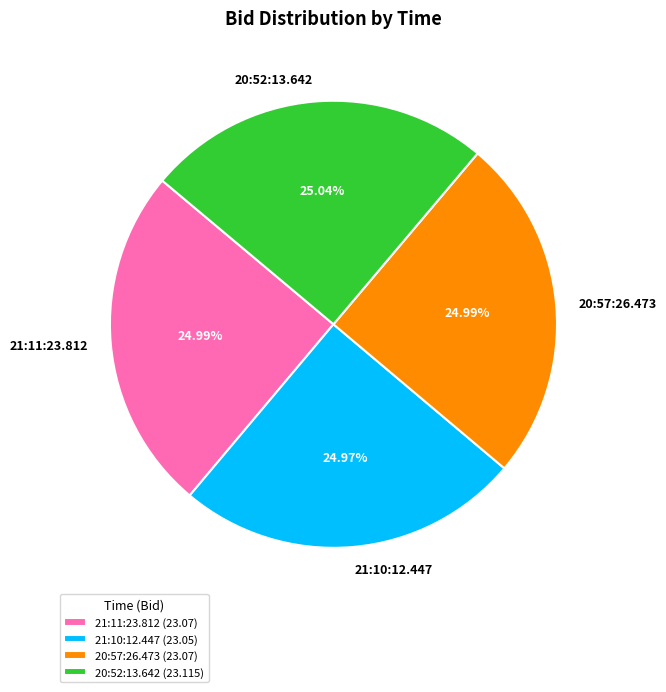

What is the ratio of the value at 21:11:23.812 to the value at 21:10:12.447?

1.0